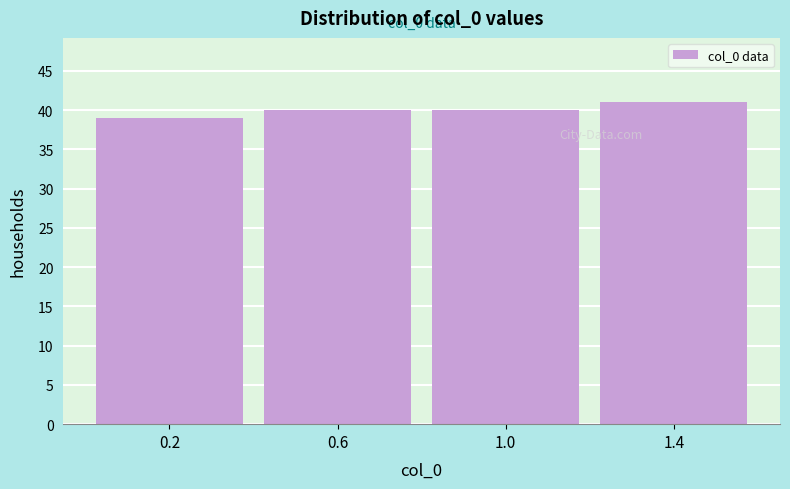

Reading left to right, list all the values displayed in this chart.

0.2=39	0.6=40	1.0=40	1.4=41